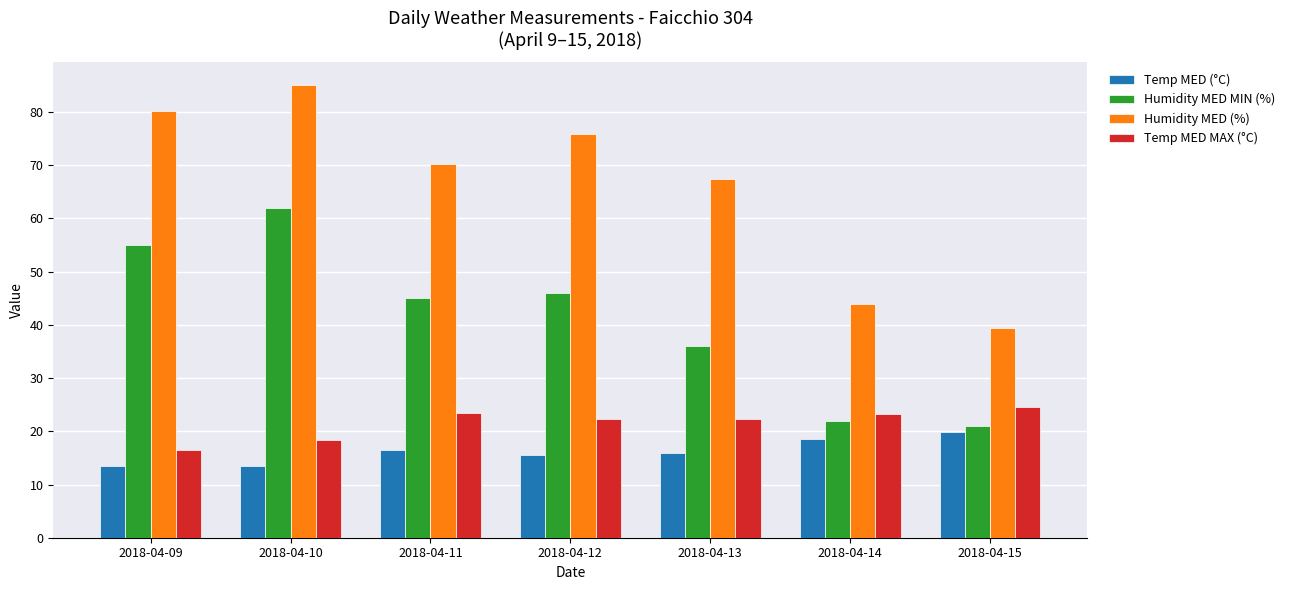

True or false: Temp MED MAX (°C) has a value of 22.4 at 2018-04-12.

True